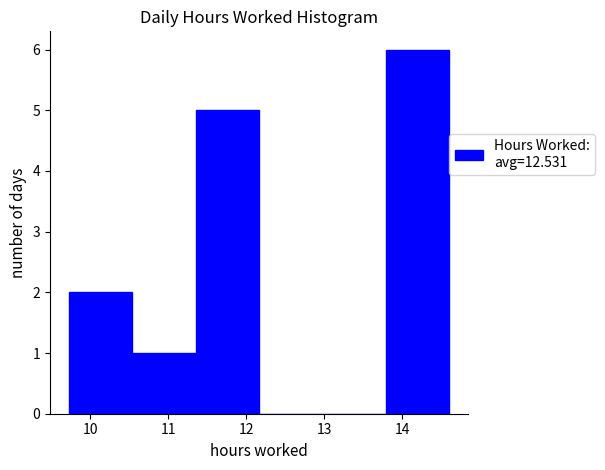

Reading left to right, transcribe this chart: for each bar, give the range it covers on the x-axis and its height. Neither the bar edges nor the heights are printed on the chart, so give them approximately, as read against the axes.

9.7 to 10.5: 2
10.5 to 11.4: 1
11.4 to 12.2: 5
12.2 to 13.0: 0
13.0 to 13.8: 0
13.8 to 14.6: 6